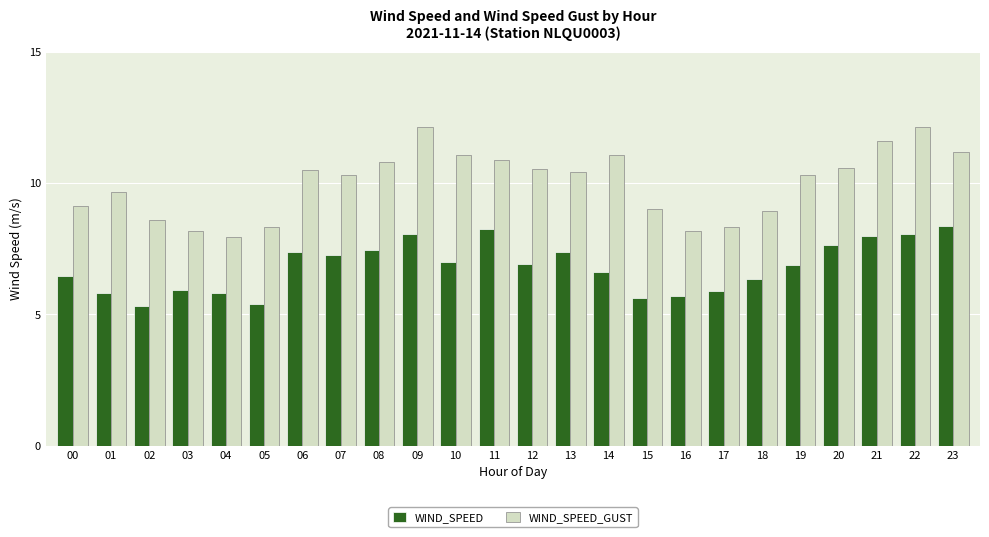

What is the minimum value shown in the chart?

5.3